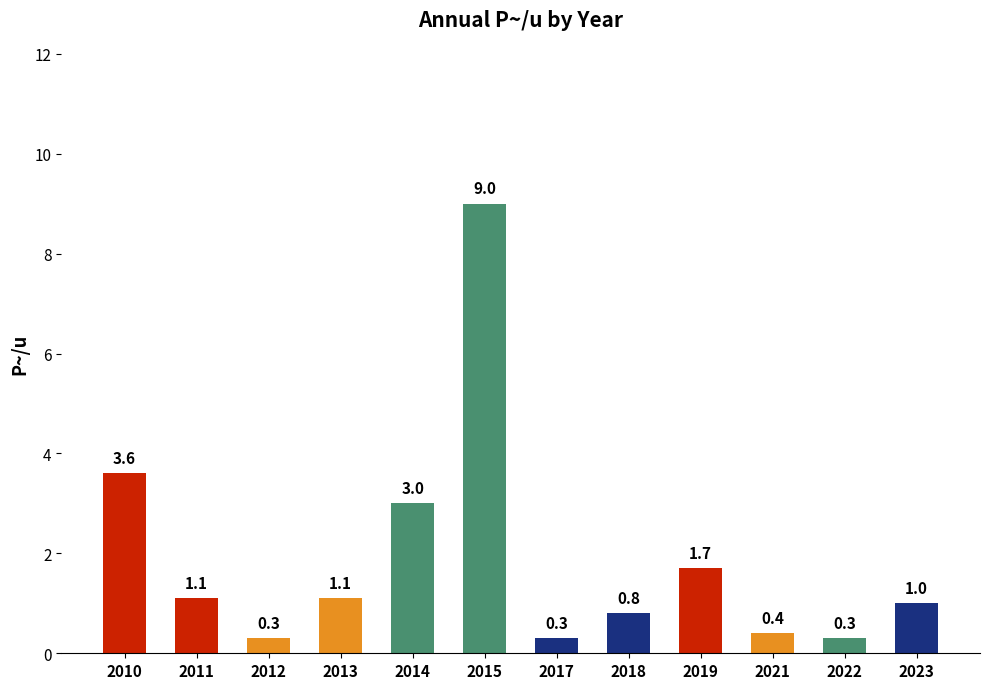

The chart shows a value of 0.7 at 2013. True or false?

False